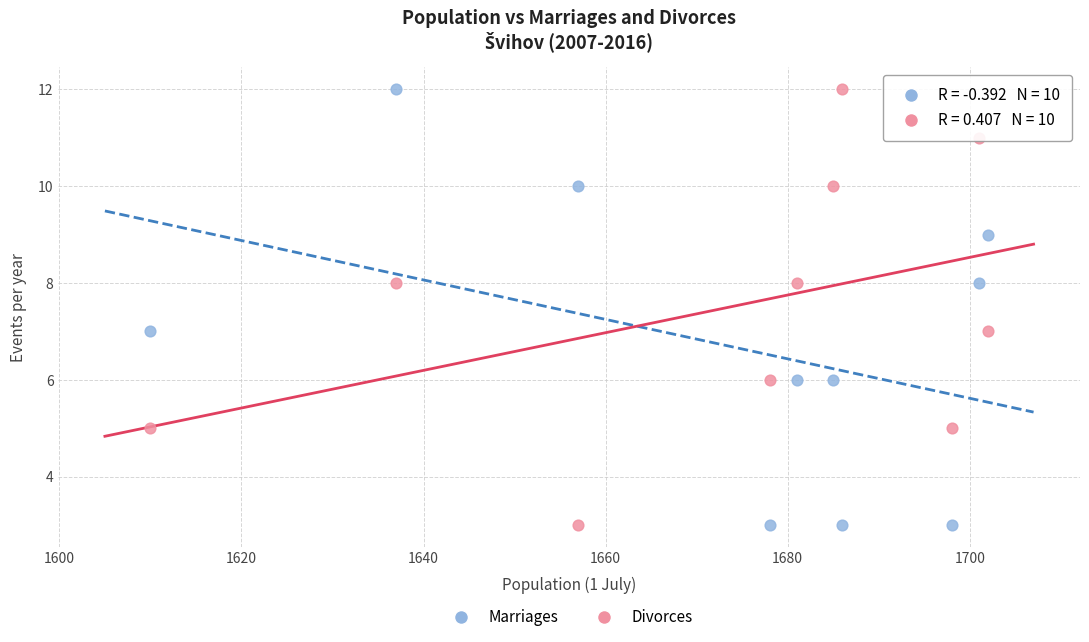

What is the X range (max minus min) for the scatter plot?

92